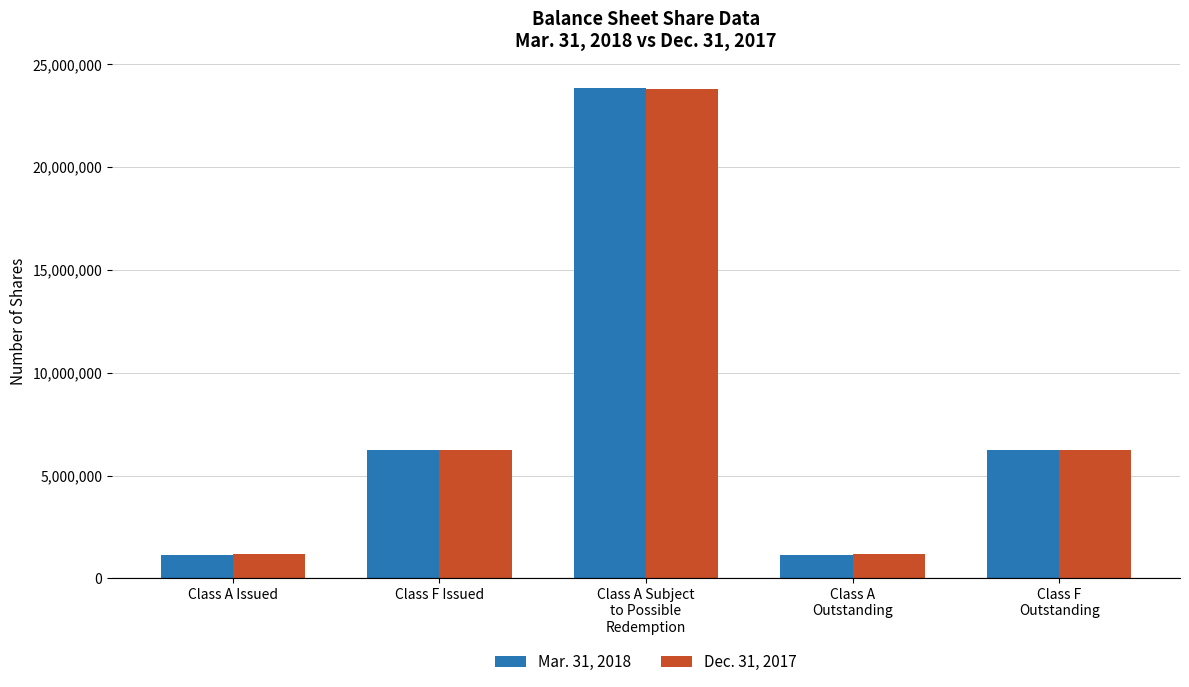

The Mar. 31, 2018 series shows 1925176 at Class A Issued. True or false?

False